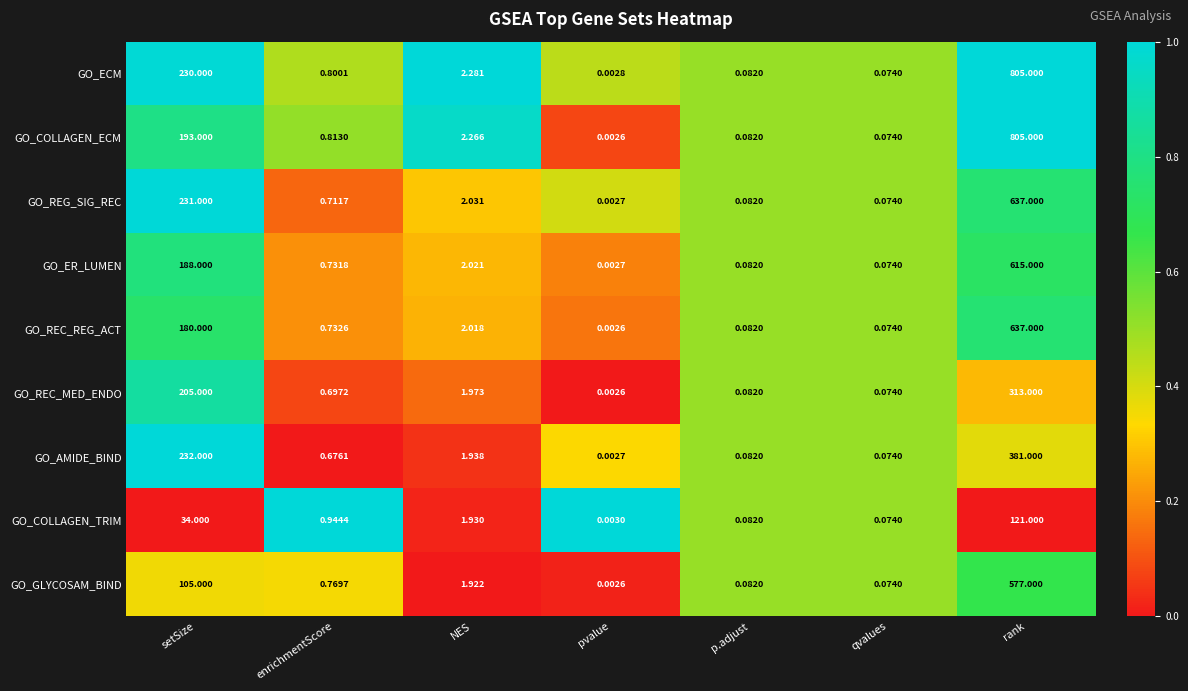

Where is GO_GLYCOSAM_BIND nearest to the value 288?

setSize